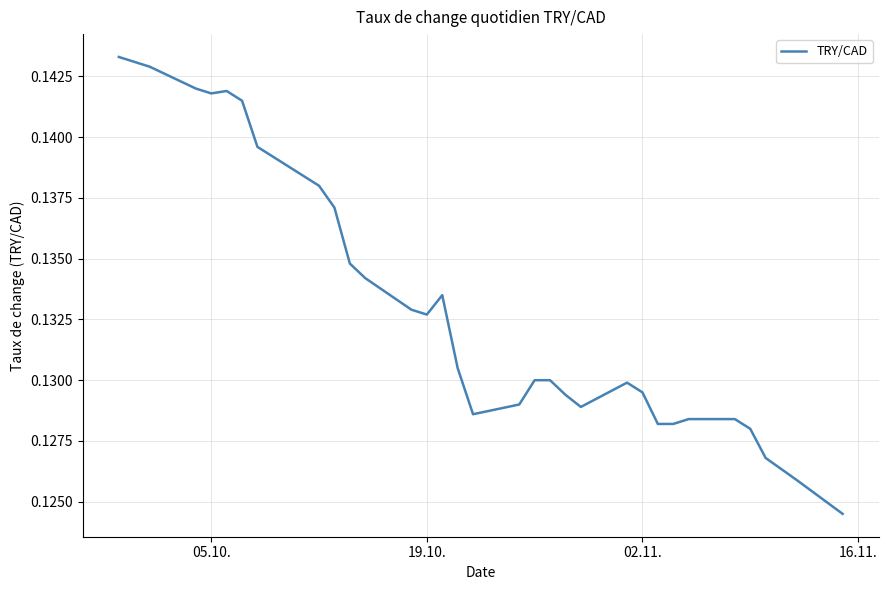

Count the number of categories in the chart.

31